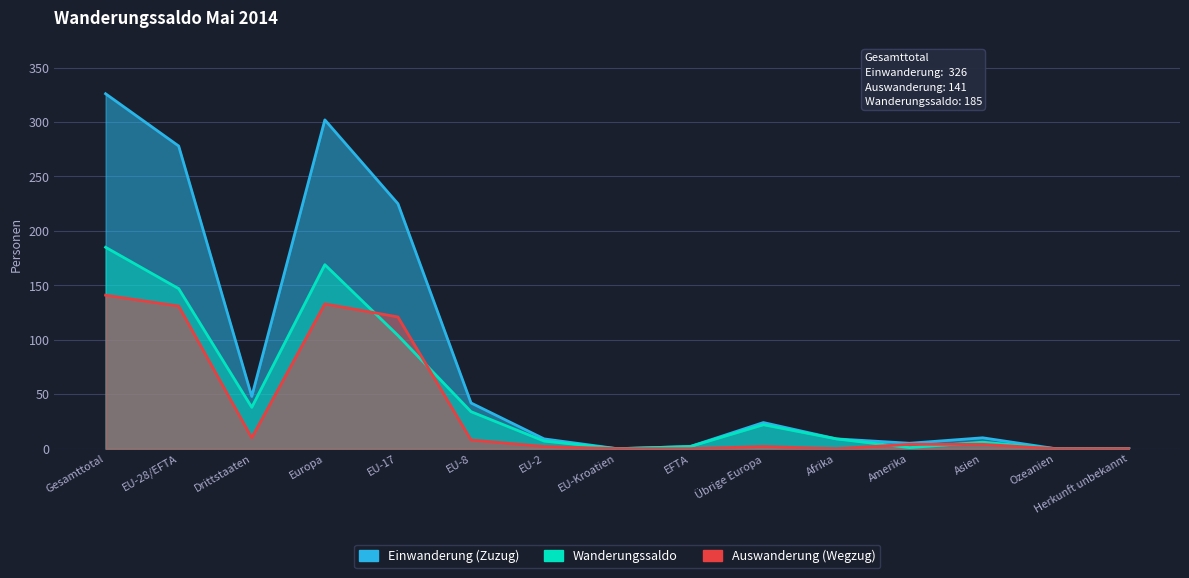

What is the value of the Wanderungssaldo point at the 13th from the left?

6